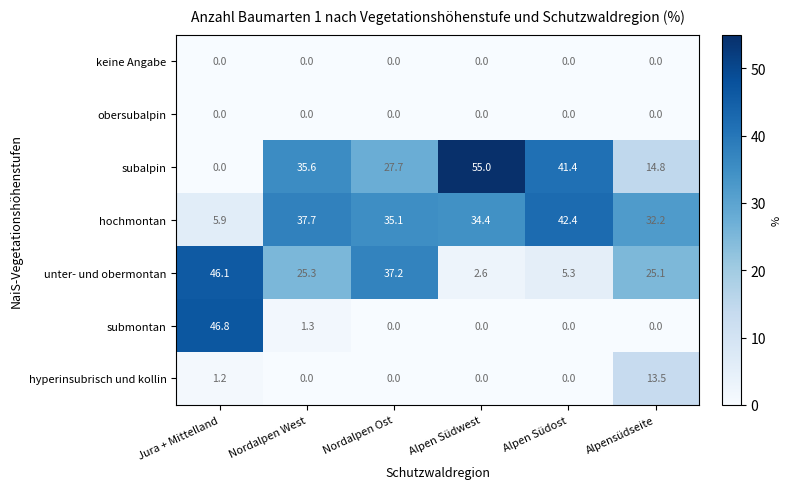

True or false: hochmontan has a value of 47.4 at Nordalpen Ost.

False